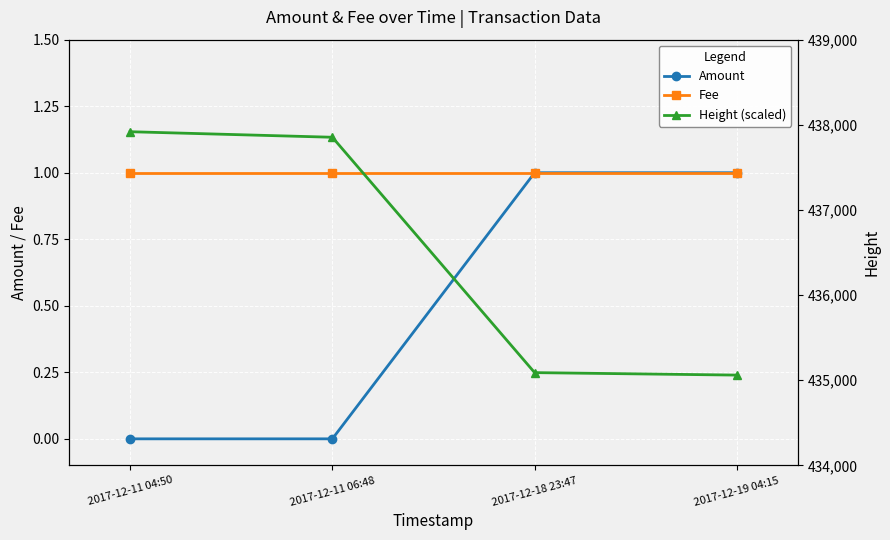

Which series has the largest total across all categories?

Height (scaled)